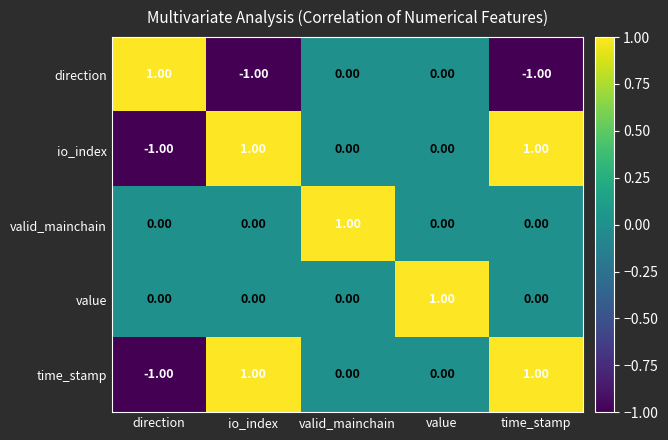

Where does the io_index series first go above 0?

io_index